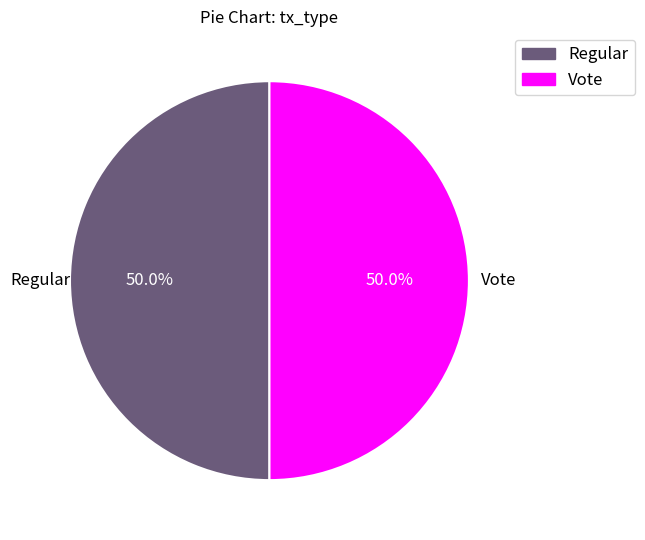

Approximately how many times larger is the value at Regular compared to Vote?

1.0